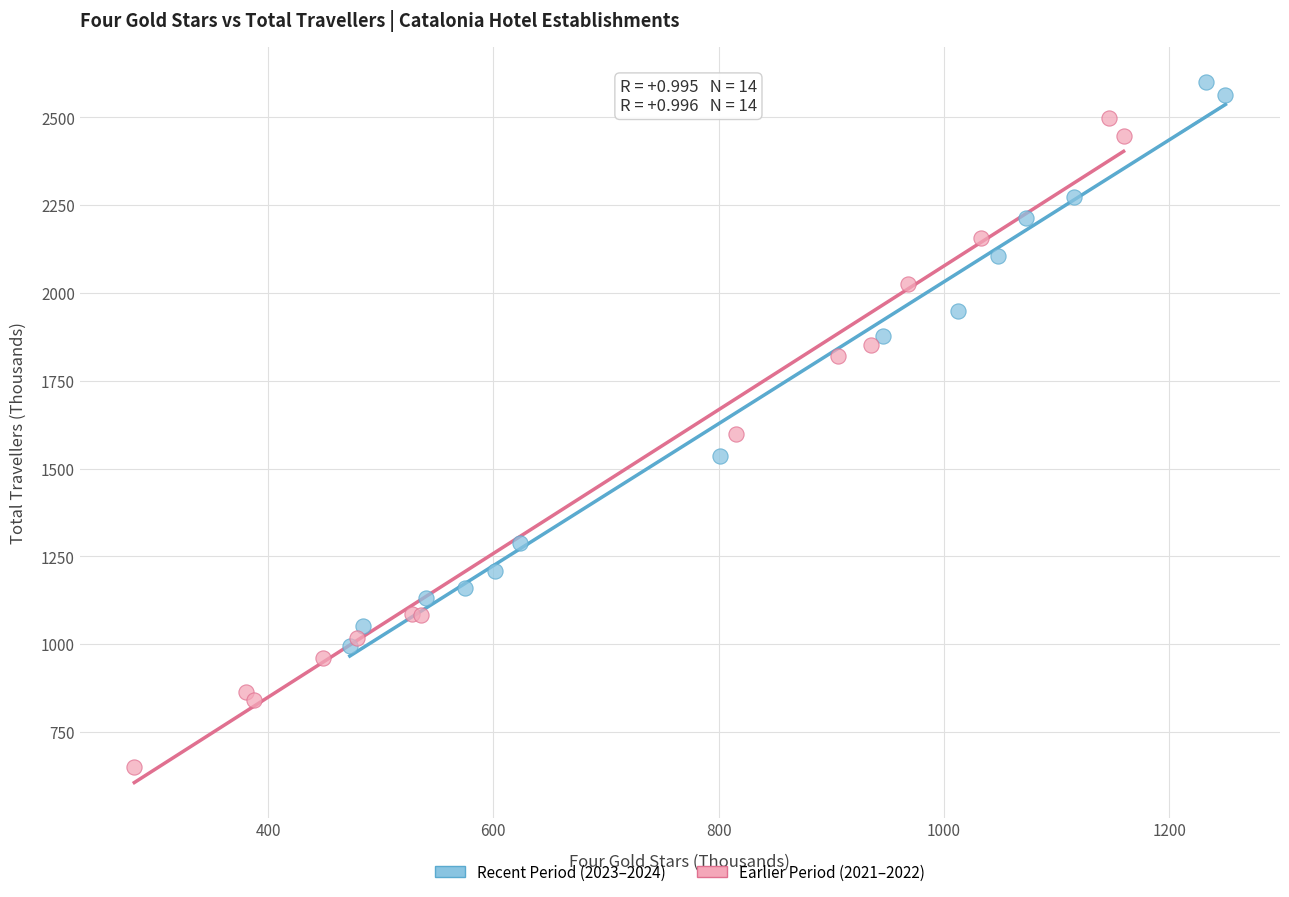

Which series reaches the maximum Y coordinate?

Recent Period (2023–2024)